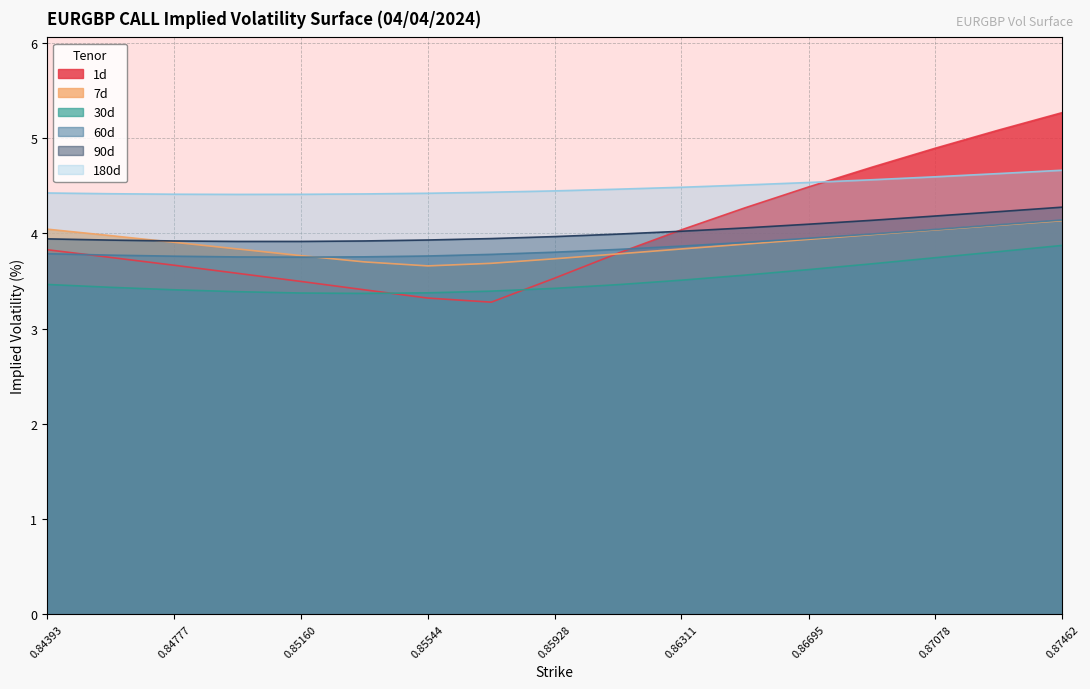

The 180d series shows 4.4 at 0.85928. True or false?

True